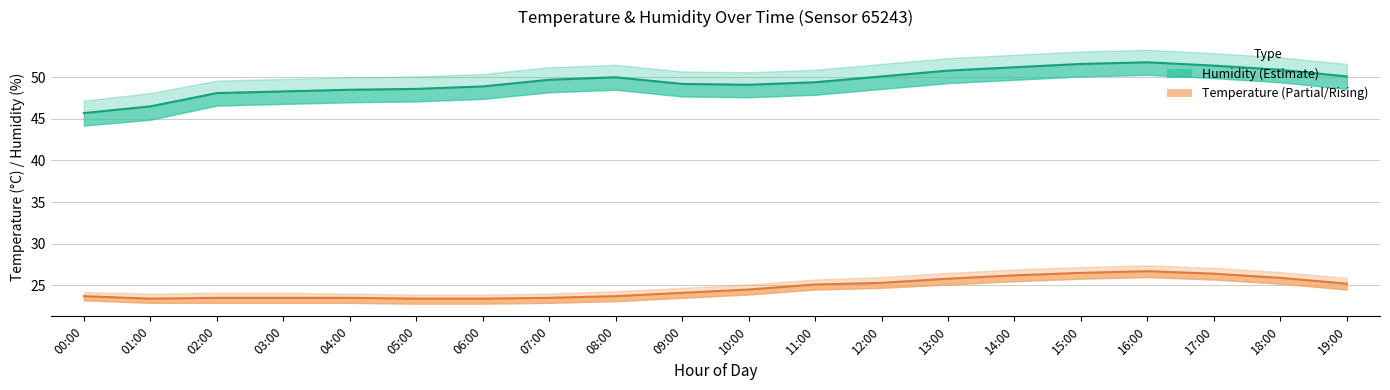

At which label is temperature_lower closest to 24?

10:00